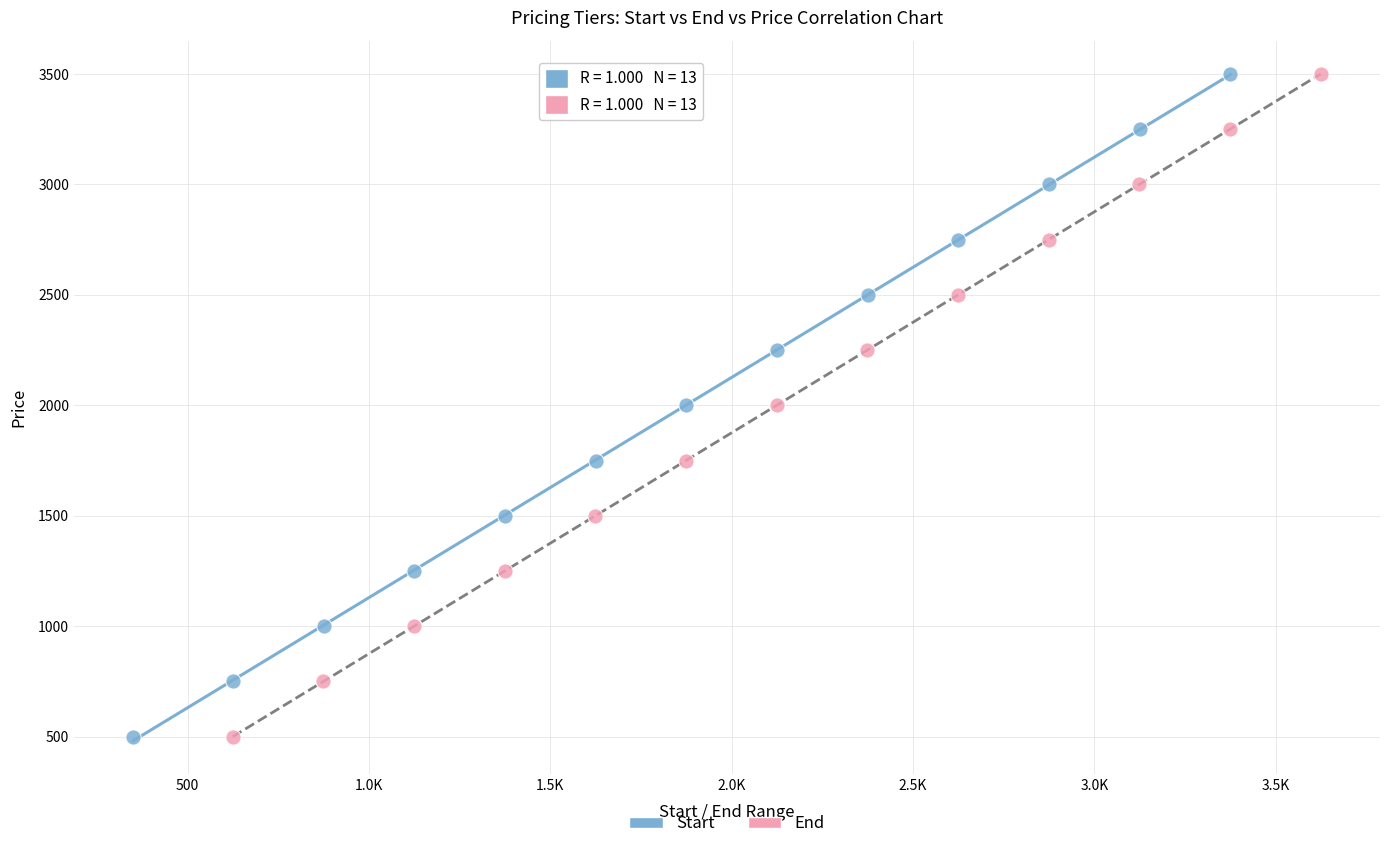

What are all the series names shown in the legend?

Start, End